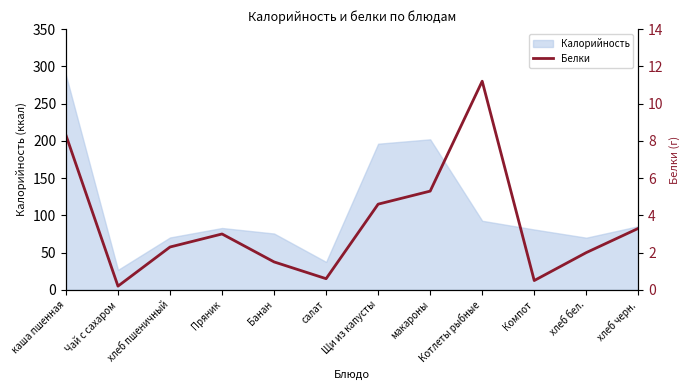

Which category has the lowest value across all series?

Чай с сахаром